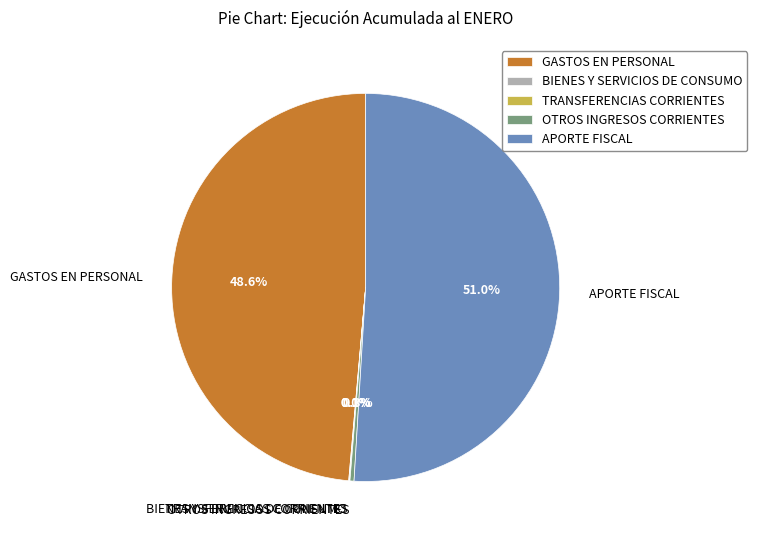

What percentage is NOT represented by OTROS INGRESOS CORRIENTES?

99.7%